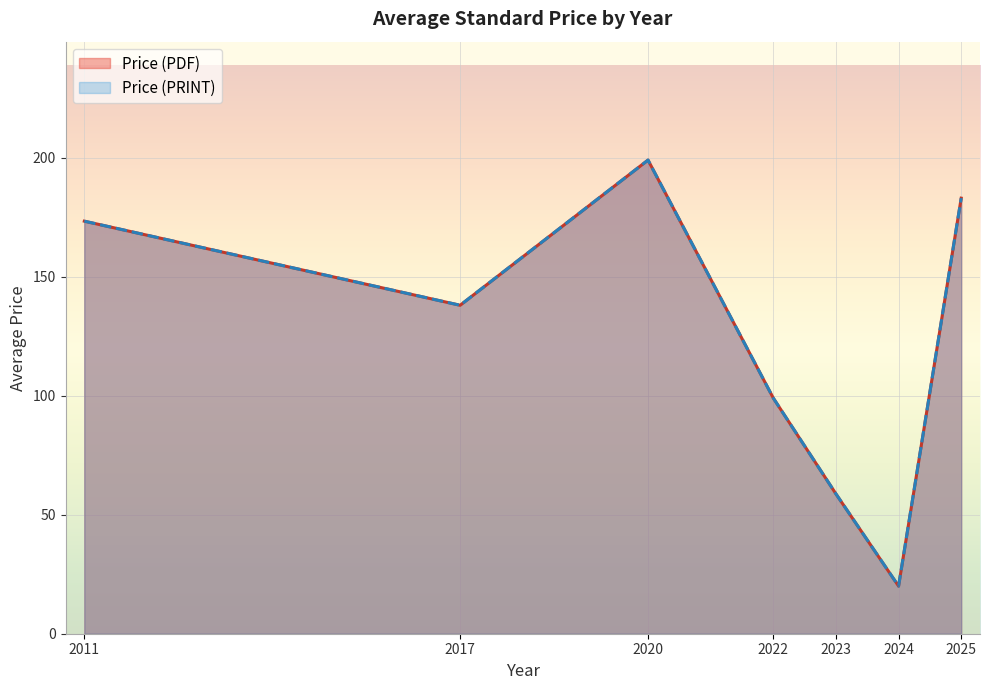

Does the chart display data point markers on the line(s)?

No